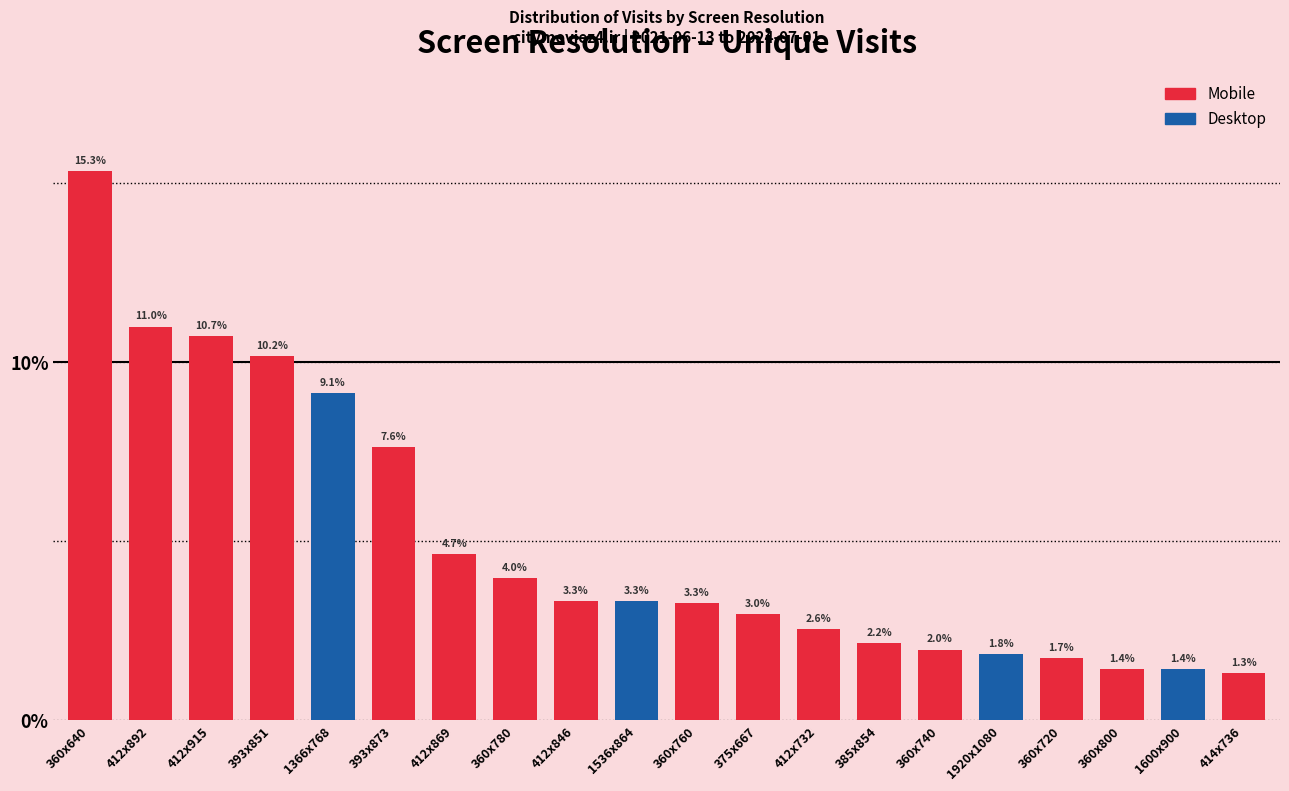

Reading right to left, what are all the values shown in this chart?

1.3	1.4	1.4	1.7	1.8	2.0	2.2	2.6	3.0	3.3	3.3	3.3	4.0	4.7	7.6	9.1	10.2	10.7	11.0	15.3